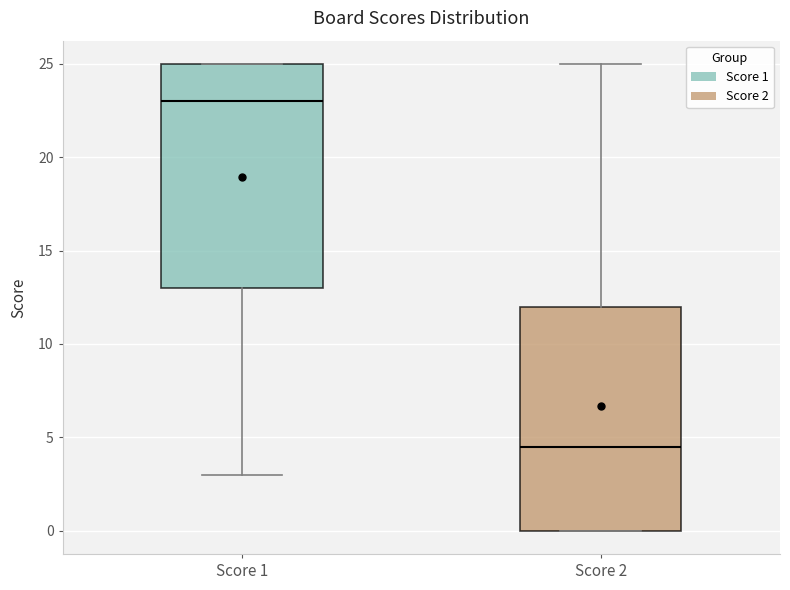

Where does the median line of the box for Score 2 sit on the y-axis? The values are not printed on the chart, so give them approximately, as read against the axis.

4.5